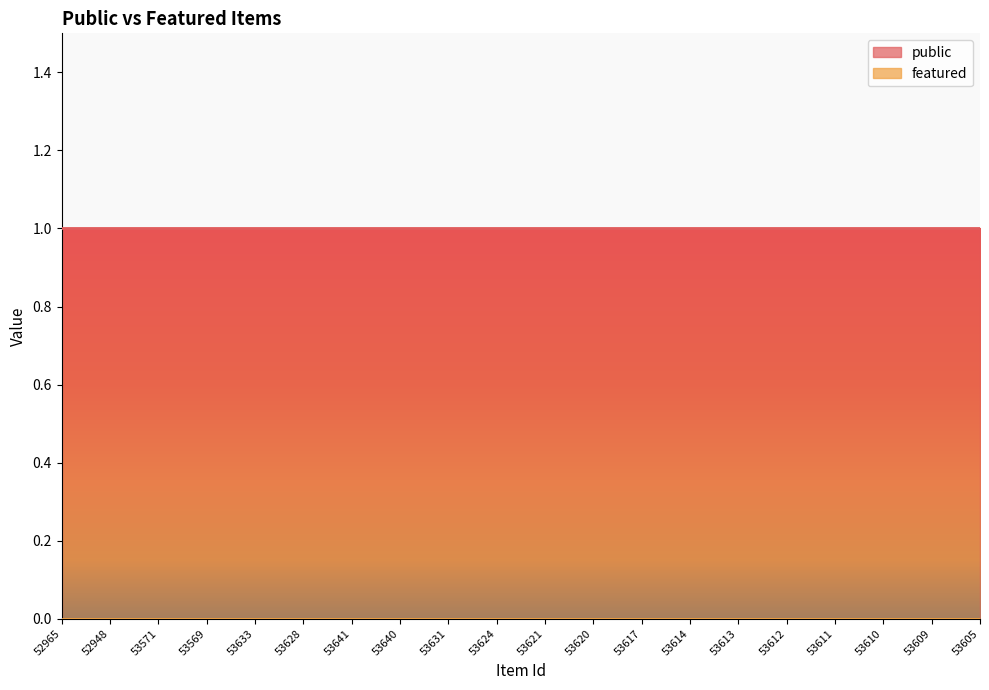

At how many categories does at least one series exceed 0?

20